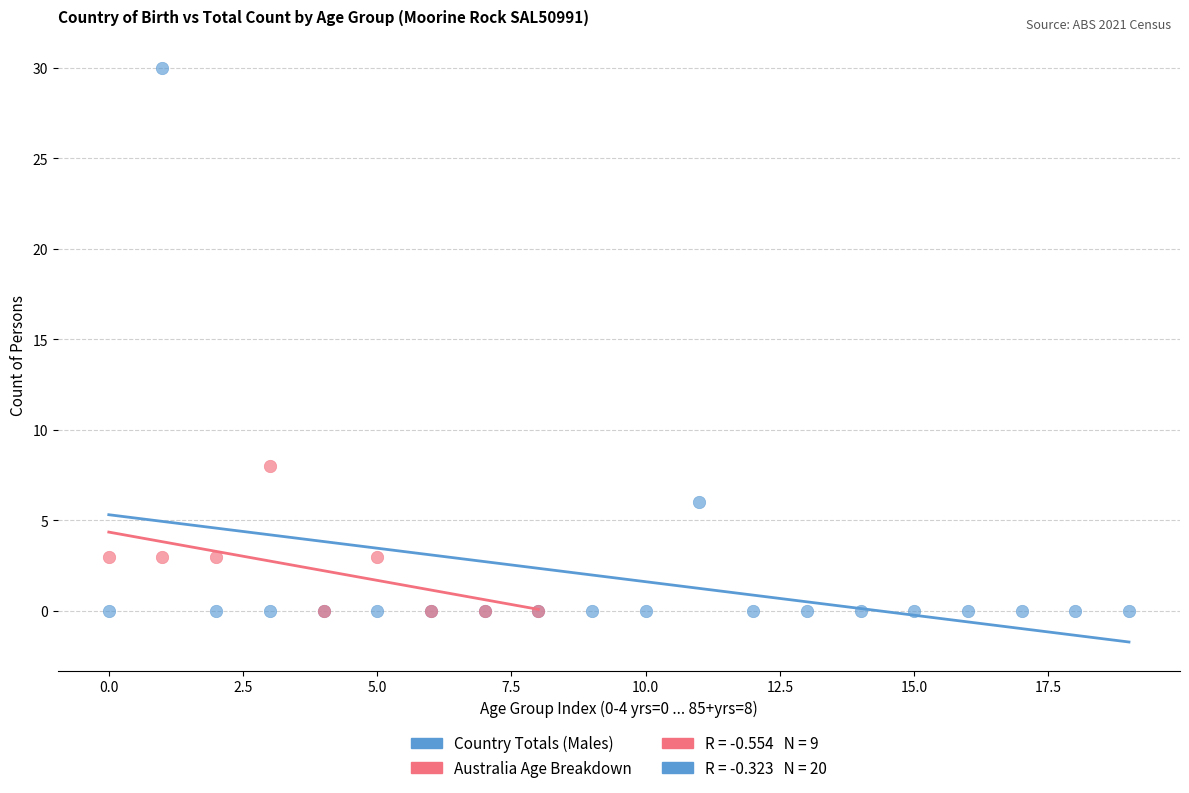

Which series has the widest spread of Y values?

Country Totals (Males)